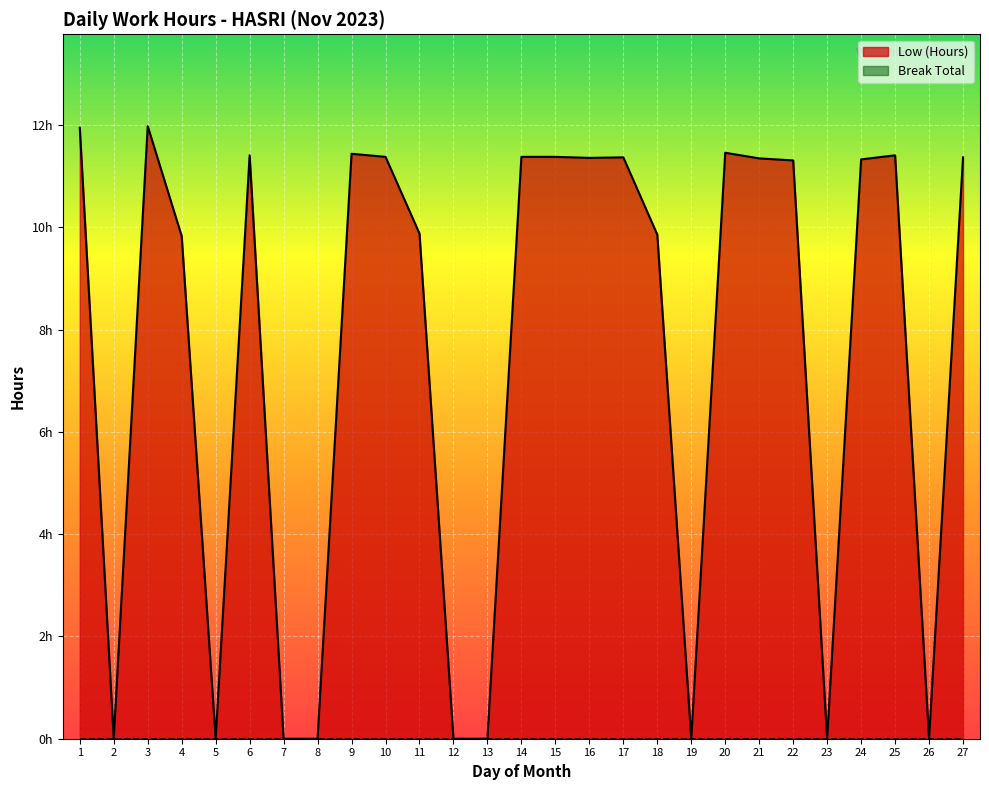

Reading left to right, extract all data points from this chart.

1=11.9	2=0.0	3=12.0	4=9.8	5=0.0	6=11.4	7=0.0	8=0.0	9=11.4	10=11.4	11=9.9	12=0.0	13=0.0	14=11.4	15=11.4	16=11.4	17=11.4	18=9.9	19=0.0	20=11.5	21=11.3	22=11.3	23=0.0	24=11.3	25=11.4	26=0.0	27=11.4